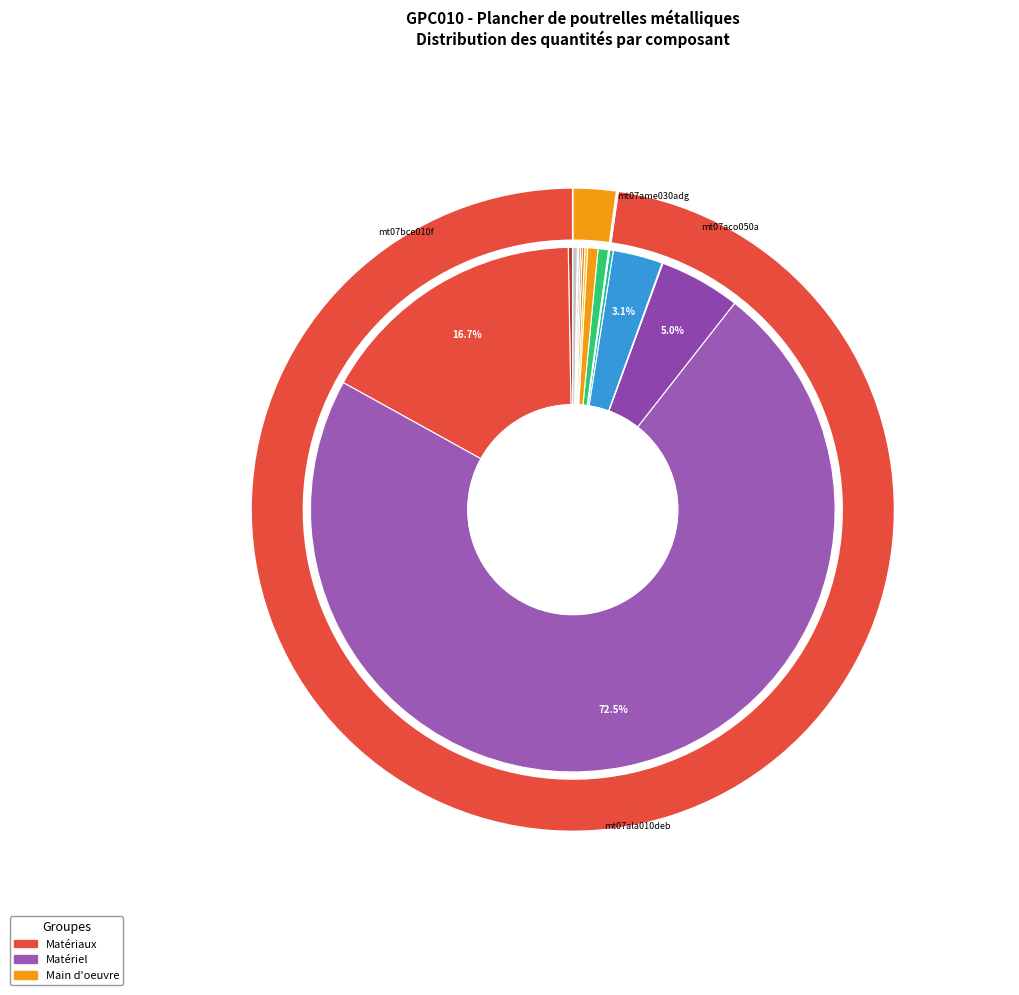

Is the sum of mt10haf030fCHc (m³) and mo043 (h) greater than half?

No